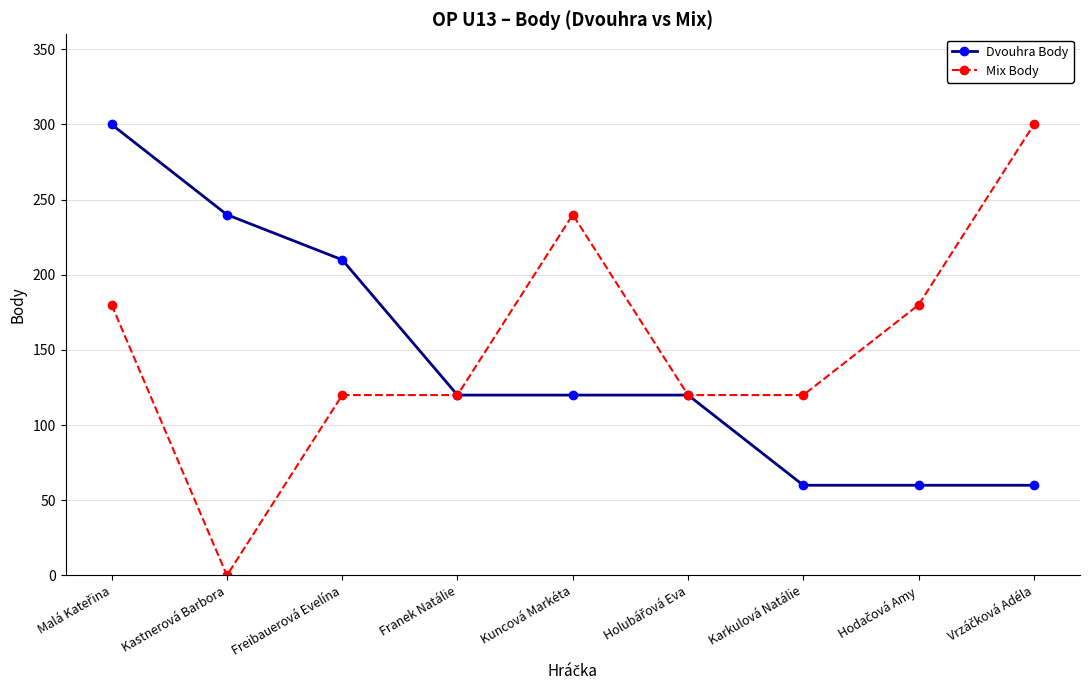

Count the Dvouhra Body values in the range 60 to 210.

7